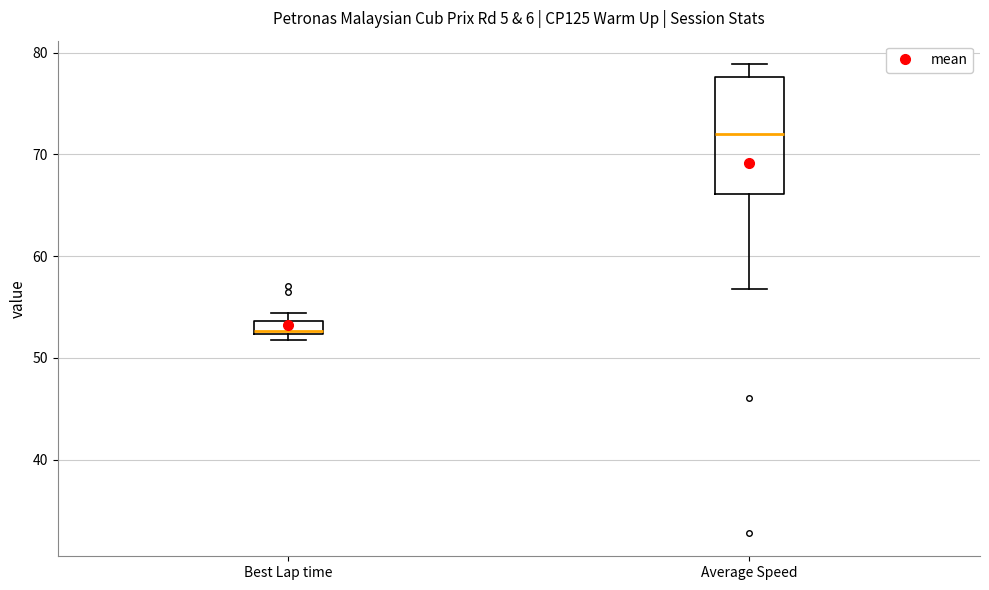

Where is the lower edge of the box for Best Lap time on the y-axis? The values are not printed on the chart, so give them approximately, as read against the axis.

52